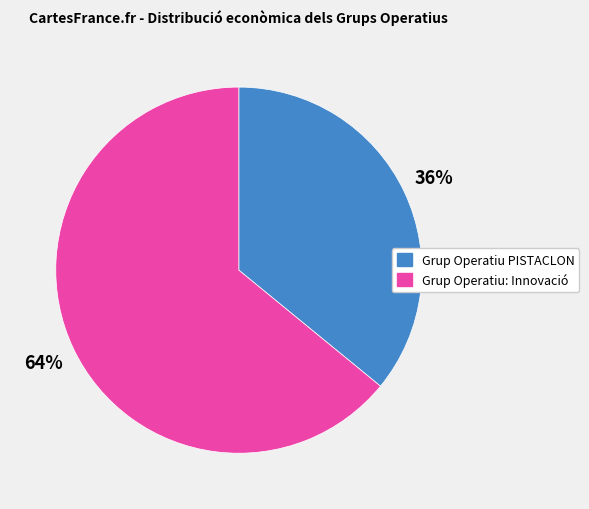

Which slice represents more than half of the pie?

Grup Operatiu: Innovació